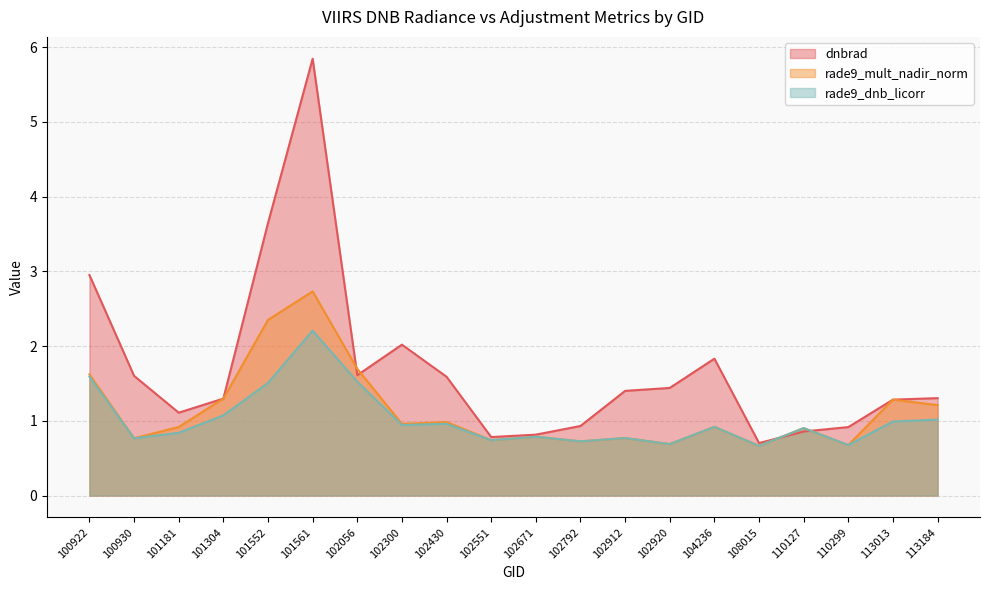

How many series are shown in this chart?

3